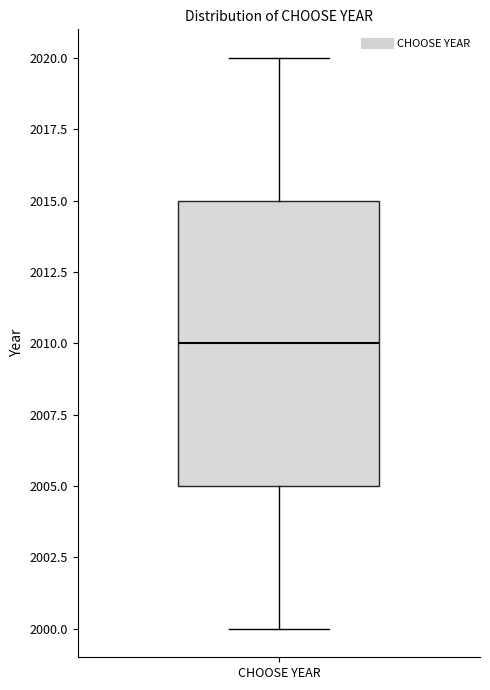

Read this box plot against the y-axis: the position of the median line, the range covered by the box, and the ends of both whiskers. The values are not printed on the chart, so give them approximately, as read against the axis.

median 2010, box 2005 to 2015, whiskers 2000 to 2020